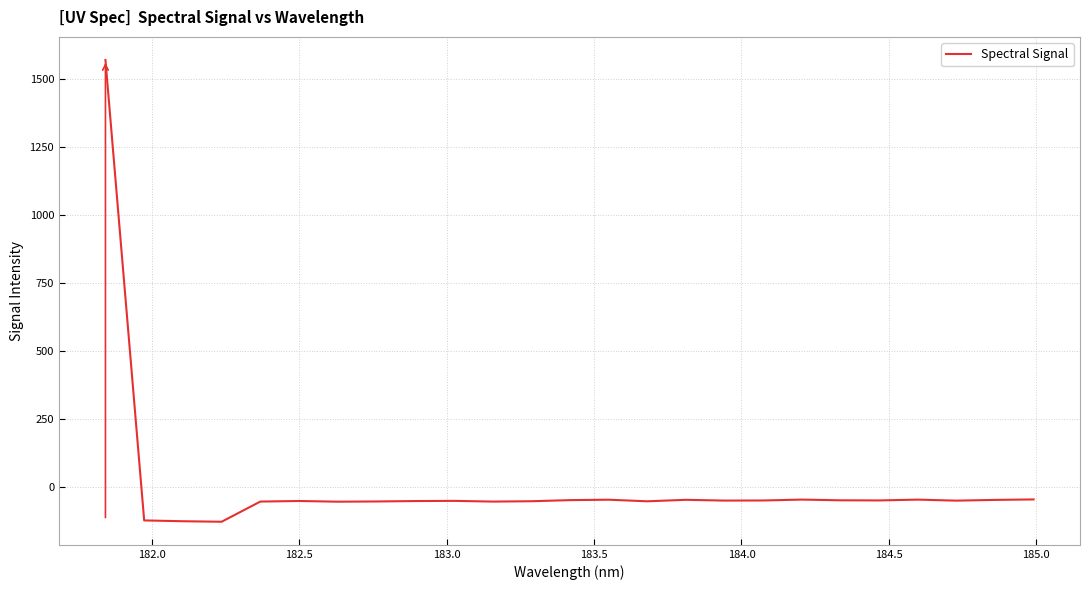

What is the difference between the maximum and minimum values?

1699.8